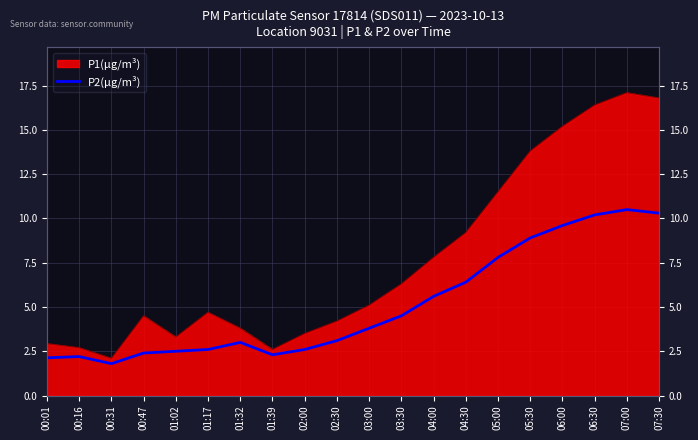

At which category does the chart reach its peak across all series?

07:00